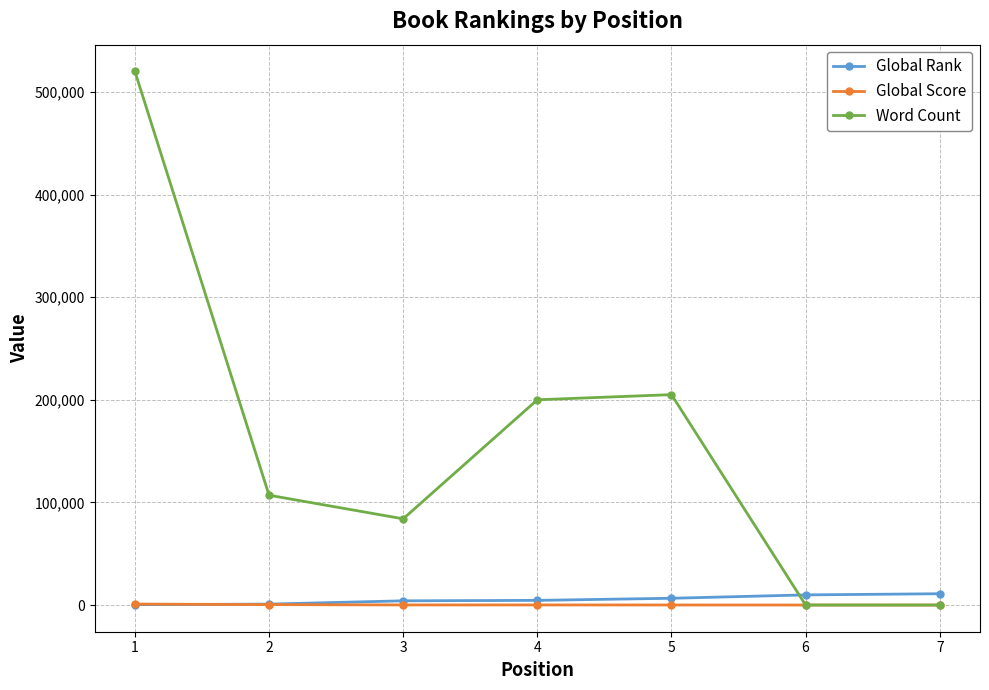

Read the Global Rank value at 7.

11010